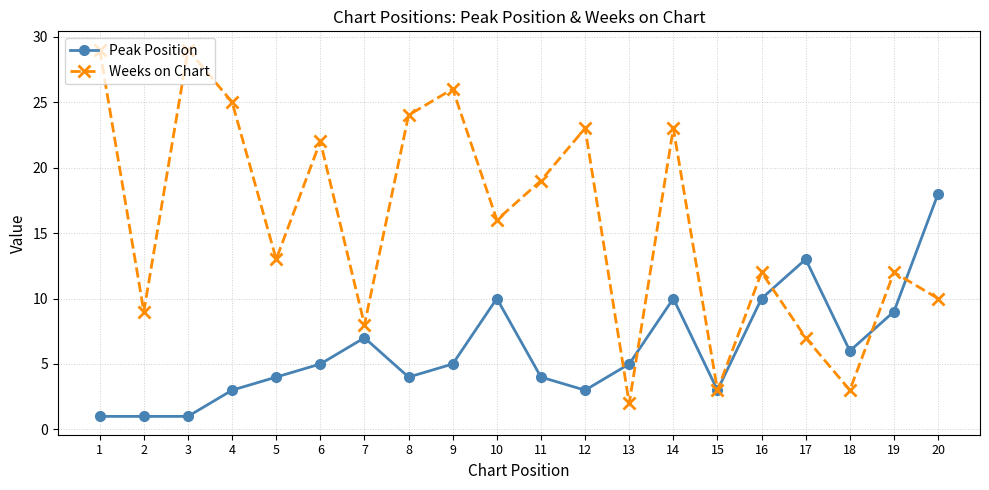

What is the difference between the Weeks on Chart values at 3 and 2?

20